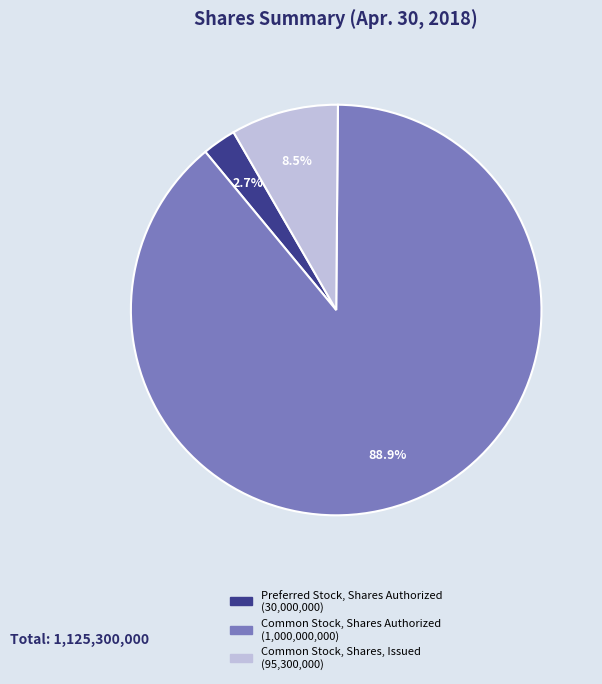

To the nearest percent, what percentage of the pie is Common Stock, Shares Authorized?

89%